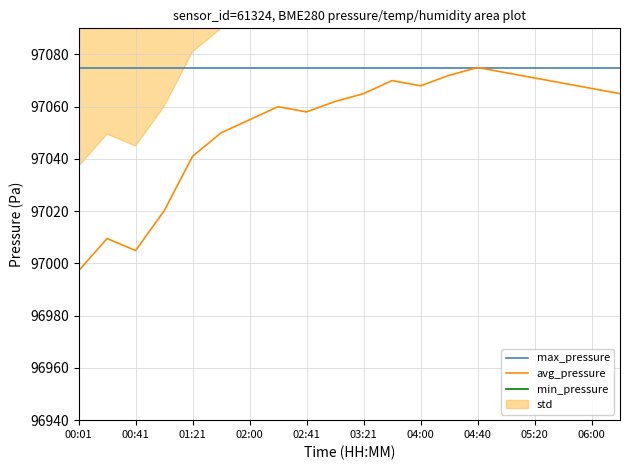

Read the avg_pressure value at 01:21.

97041.0